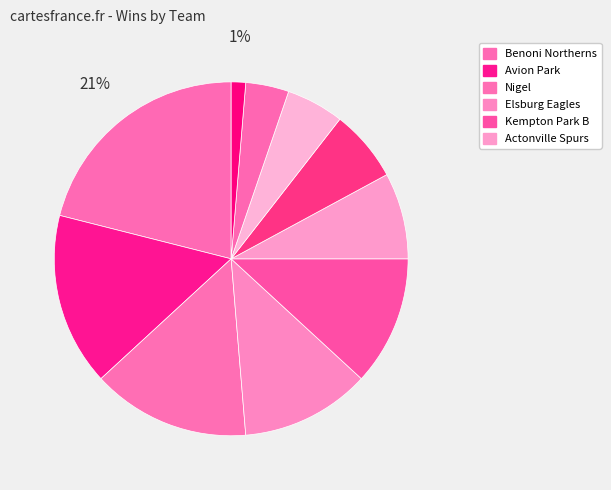

How many slices are in this pie chart?

10